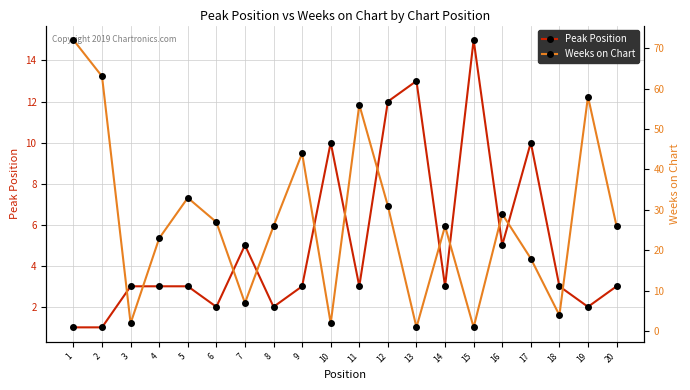

Is the value of Peak Position at 2 greater than the value of Weeks on Chart at 13?

No